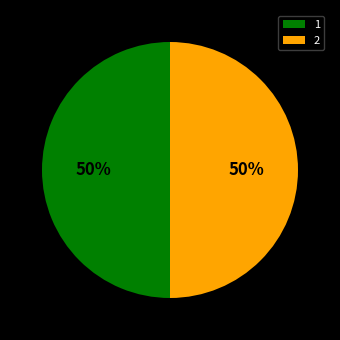

True or false: 1 accounts for 50% of the total.

True